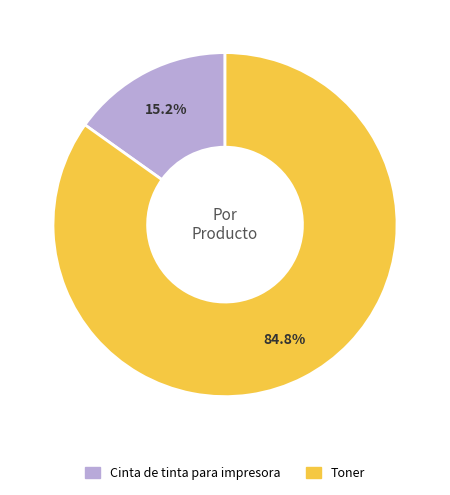

To the nearest percent, what is the average slice percentage?

50%